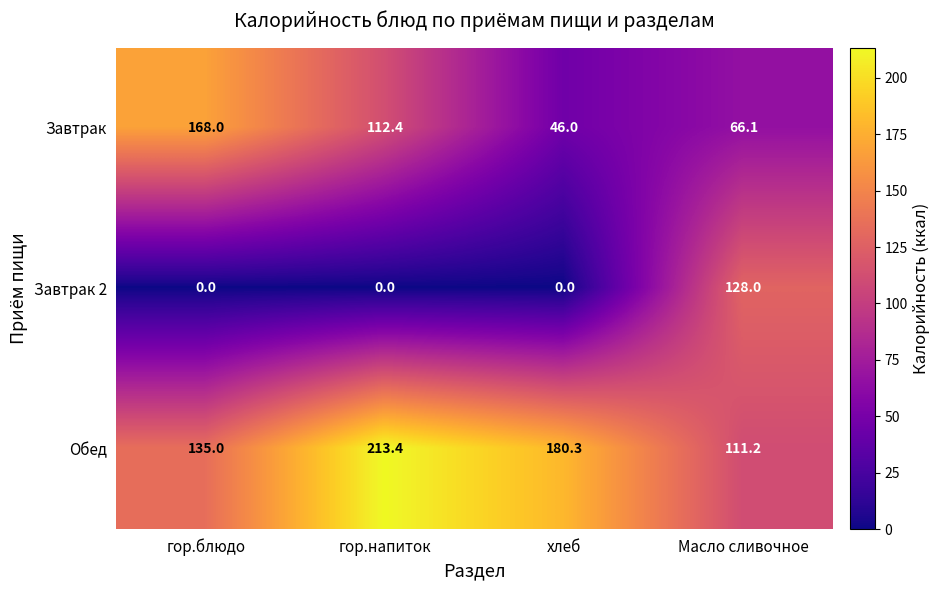

What is the maximum value shown in the chart?

213.4